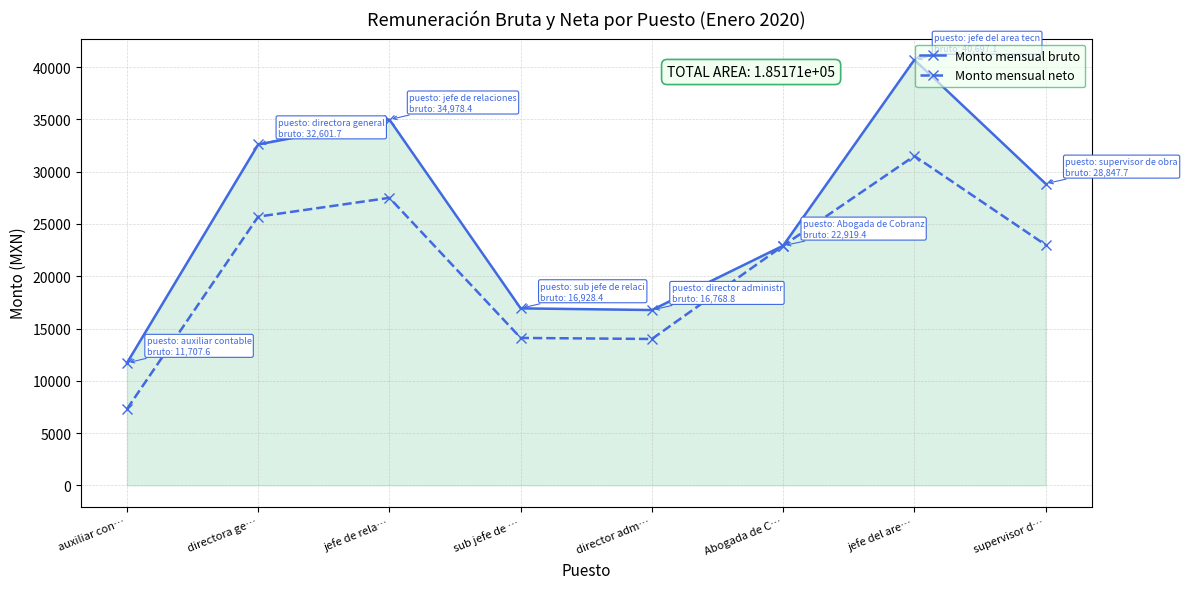

What is the smallest value displayed?

7302.2